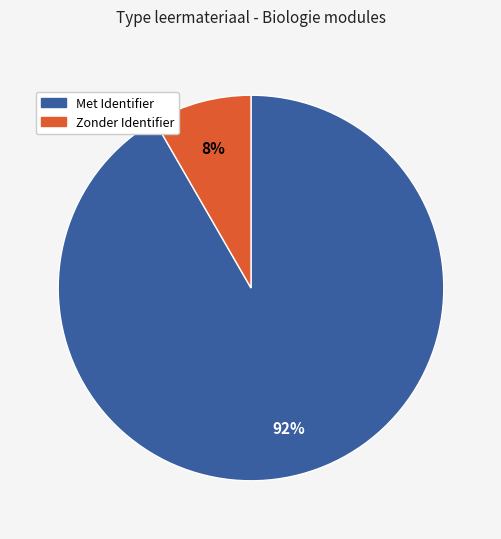

Is there any slice that represents more than half of the pie?

Yes